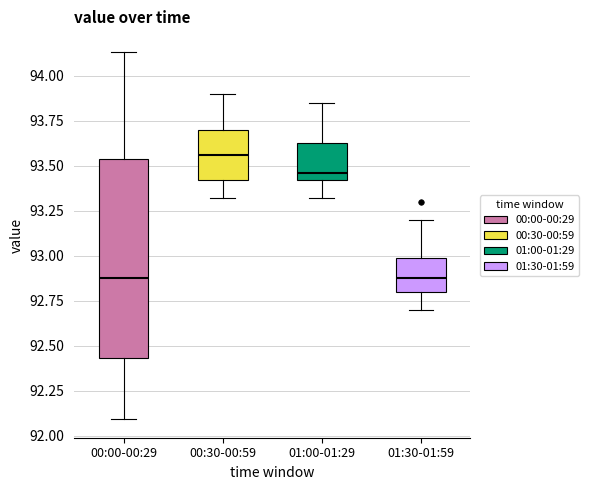

Where does the median line of the box for 00:00-00:29 sit on the y-axis? The values are not printed on the chart, so give them approximately, as read against the axis.

92.90